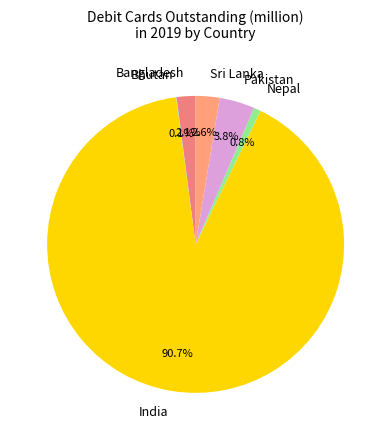

To the nearest percent, what percentage of the pie is Bangladesh?

2%